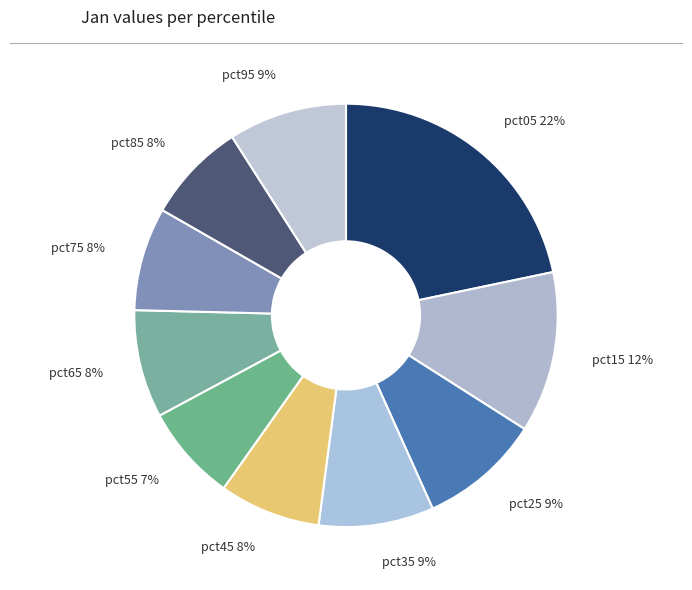

Is there a majority slice in this chart?

No